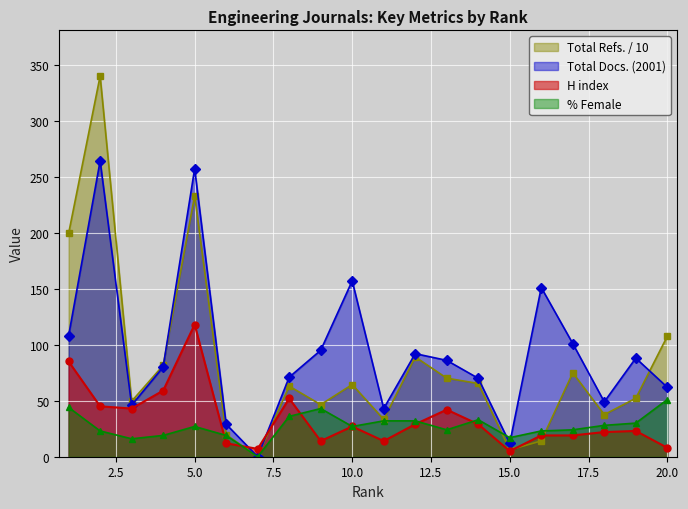

Between which two adjacent categories do Total Refs. and %Female first intersect?

14 and 15